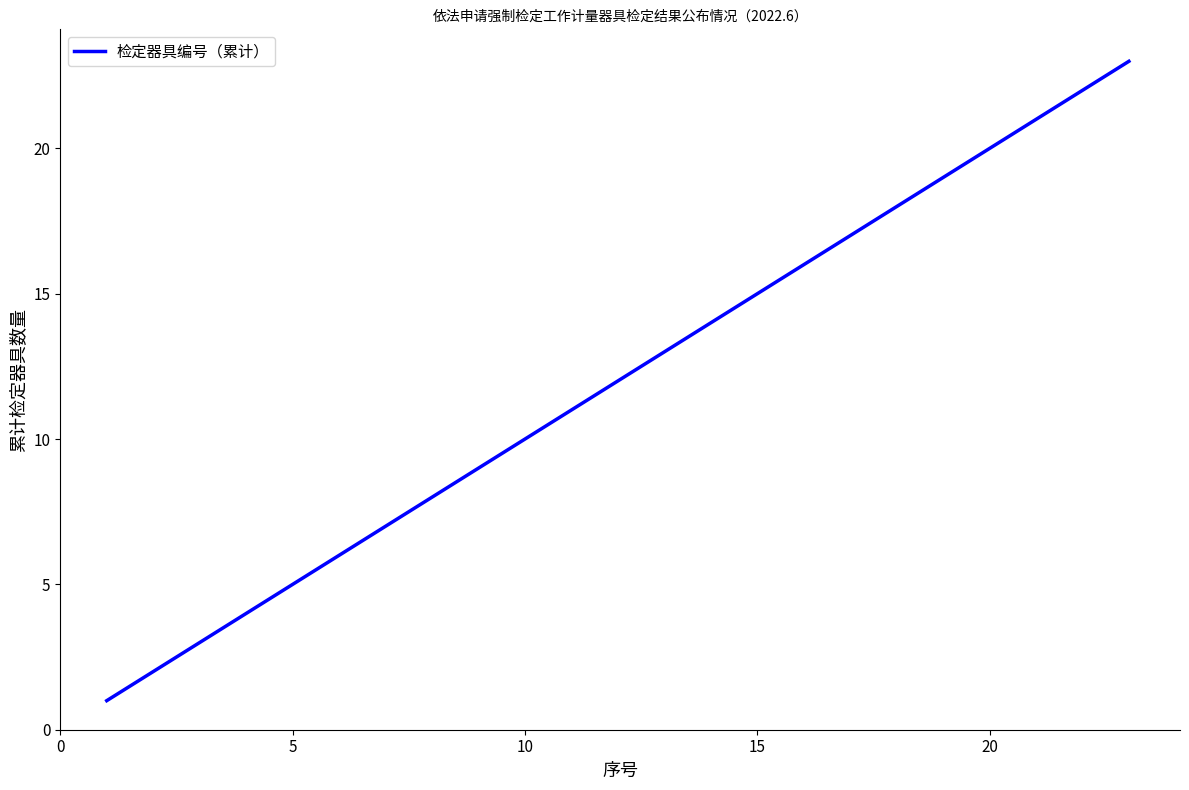

True or false: the data has more than 2 interior local peaks.

False